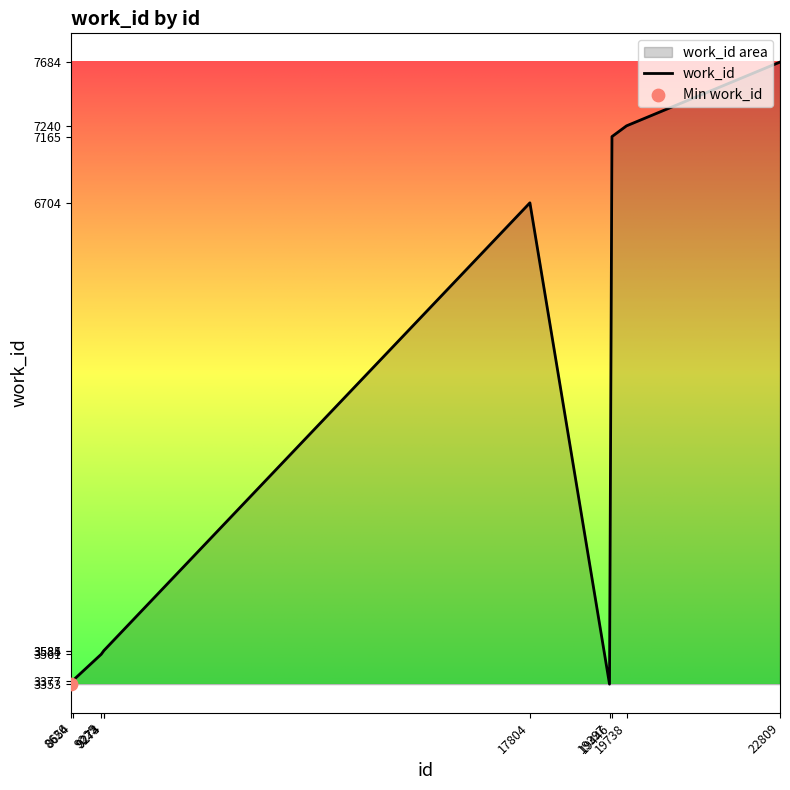

What is the ratio of the value at 19738 to the value at 8654?

2.1